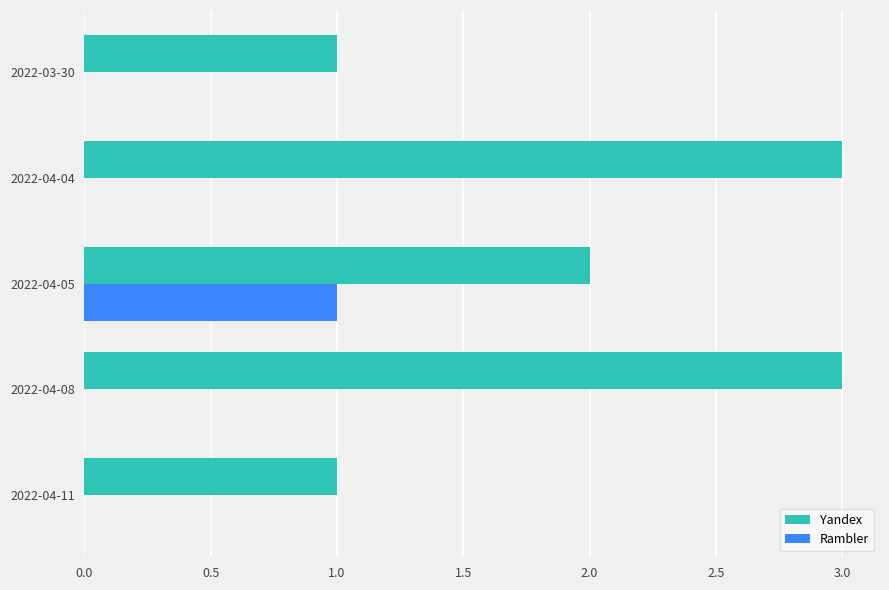

True or false: Rambler has a value of 1 at 2022-04-11.

False